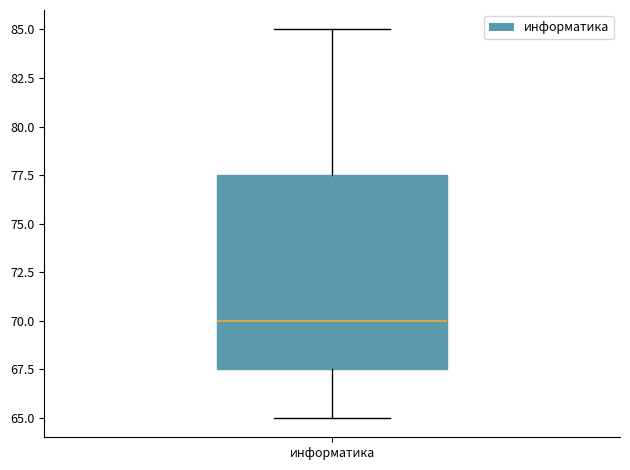

Transcribe this box plot: give where the median line is, the range the box spans, and where the two whiskers end, as read against the y-axis. The values are not printed on the chart, so give them approximately, as read against the axis.

median 70.0, box 67.5 to 77.5, whiskers 65.0 to 85.0